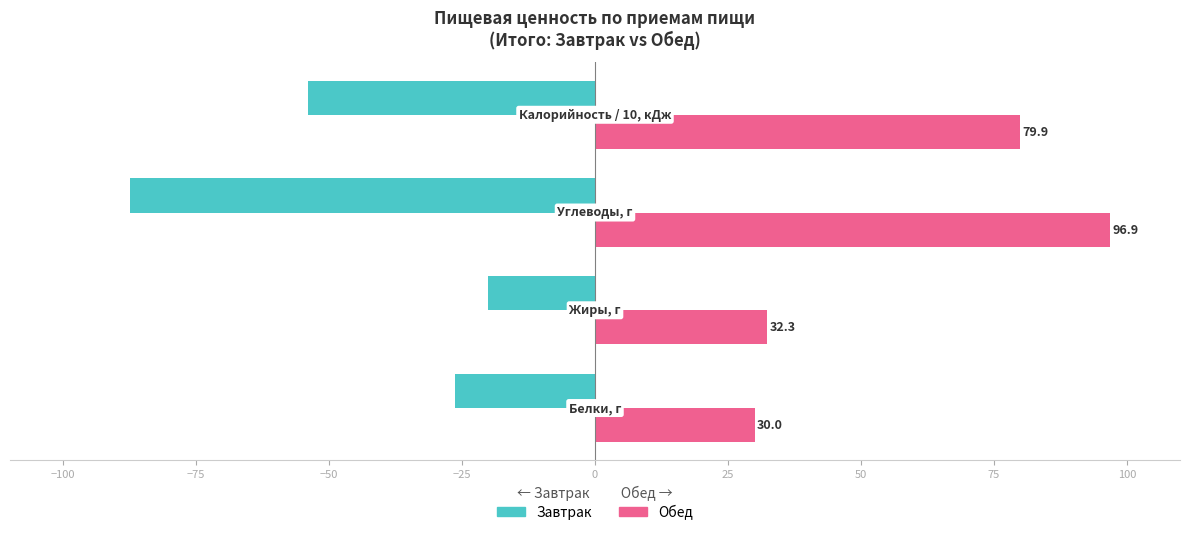

Which series has the largest total across all categories?

Обед